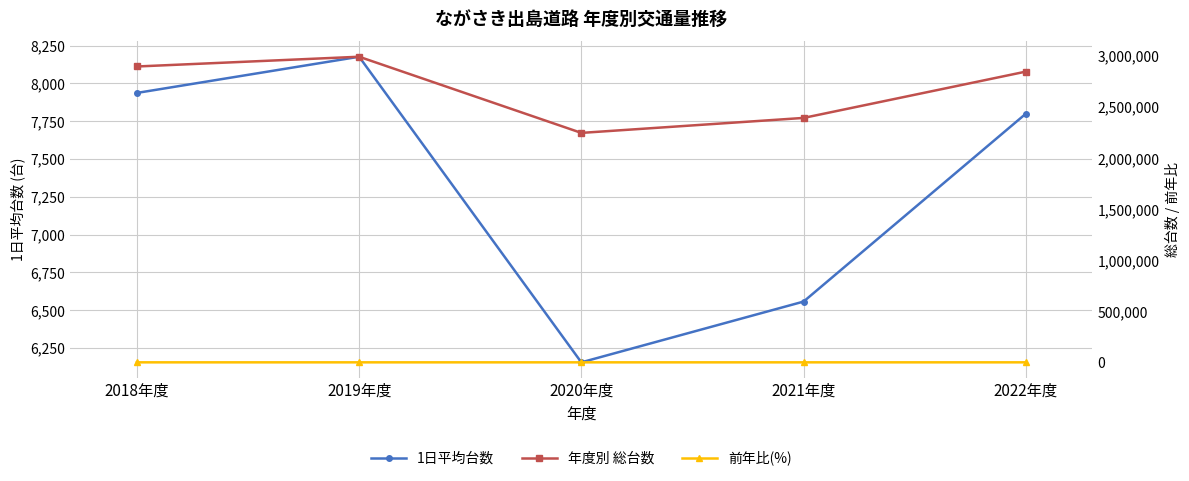

Which series has the largest total across all categories?

年度別 総台数